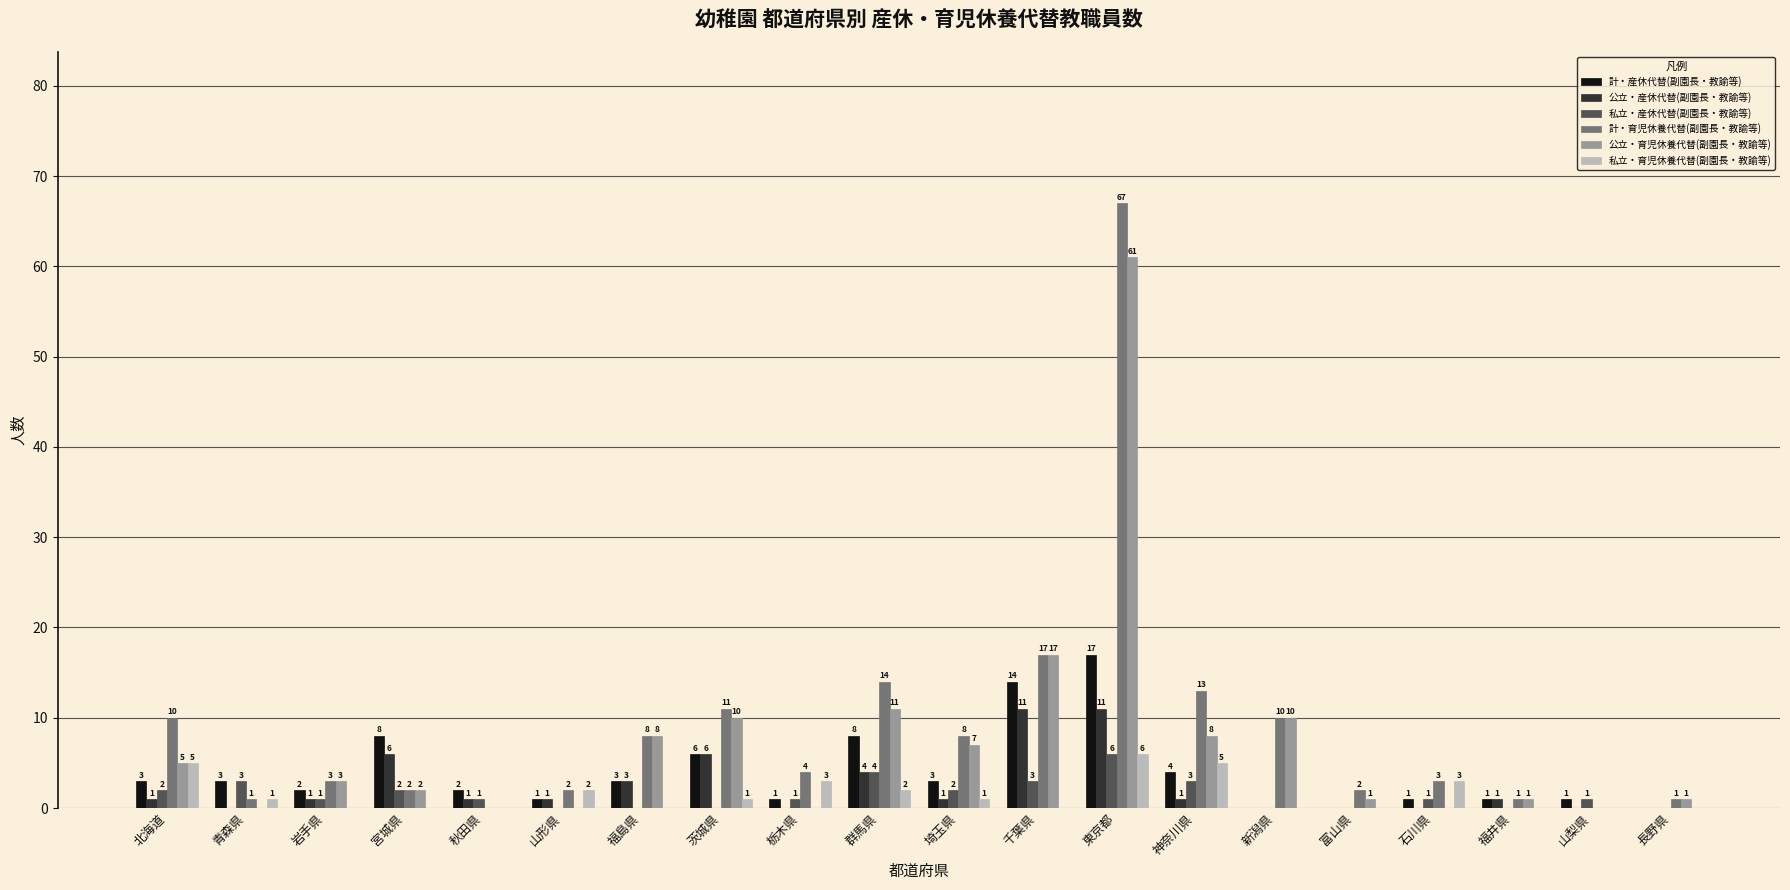

Reading left to right, transcribe all the data shown in this chart.

計・産休代替(副園長・教諭等): 北海道=3	青森県=3	岩手県=2	宮城県=8	秋田県=2	山形県=1	福島県=3	茨城県=6	栃木県=1	群馬県=8	埼玉県=3	千葉県=14	東京都=17	神奈川県=4	新潟県=0	富山県=0	石川県=1	福井県=1	山梨県=1	長野県=0
公立・産休代替(副園長・教諭等): 北海道=1	青森県=0	岩手県=1	宮城県=6	秋田県=1	山形県=1	福島県=3	茨城県=6	栃木県=0	群馬県=4	埼玉県=1	千葉県=11	東京都=11	神奈川県=1	新潟県=0	富山県=0	石川県=0	福井県=1	山梨県=0	長野県=0
私立・産休代替(副園長・教諭等): 北海道=2	青森県=3	岩手県=1	宮城県=2	秋田県=1	山形県=0	福島県=0	茨城県=0	栃木県=1	群馬県=4	埼玉県=2	千葉県=3	東京都=6	神奈川県=3	新潟県=0	富山県=0	石川県=1	福井県=0	山梨県=1	長野県=0
計・育児休養代替(副園長・教諭等): 北海道=10	青森県=1	岩手県=3	宮城県=2	秋田県=0	山形県=2	福島県=8	茨城県=11	栃木県=4	群馬県=14	埼玉県=8	千葉県=17	東京都=67	神奈川県=13	新潟県=10	富山県=2	石川県=3	福井県=1	山梨県=0	長野県=1
公立・育児休養代替(副園長・教諭等): 北海道=5	青森県=0	岩手県=3	宮城県=2	秋田県=0	山形県=0	福島県=8	茨城県=10	栃木県=0	群馬県=11	埼玉県=7	千葉県=17	東京都=61	神奈川県=8	新潟県=10	富山県=1	石川県=0	福井県=1	山梨県=0	長野県=1
私立・育児休養代替(副園長・教諭等): 北海道=5	青森県=1	岩手県=0	宮城県=0	秋田県=0	山形県=2	福島県=0	茨城県=1	栃木県=3	群馬県=2	埼玉県=1	千葉県=0	東京都=6	神奈川県=5	新潟県=0	富山県=0	石川県=3	福井県=0	山梨県=0	長野県=0